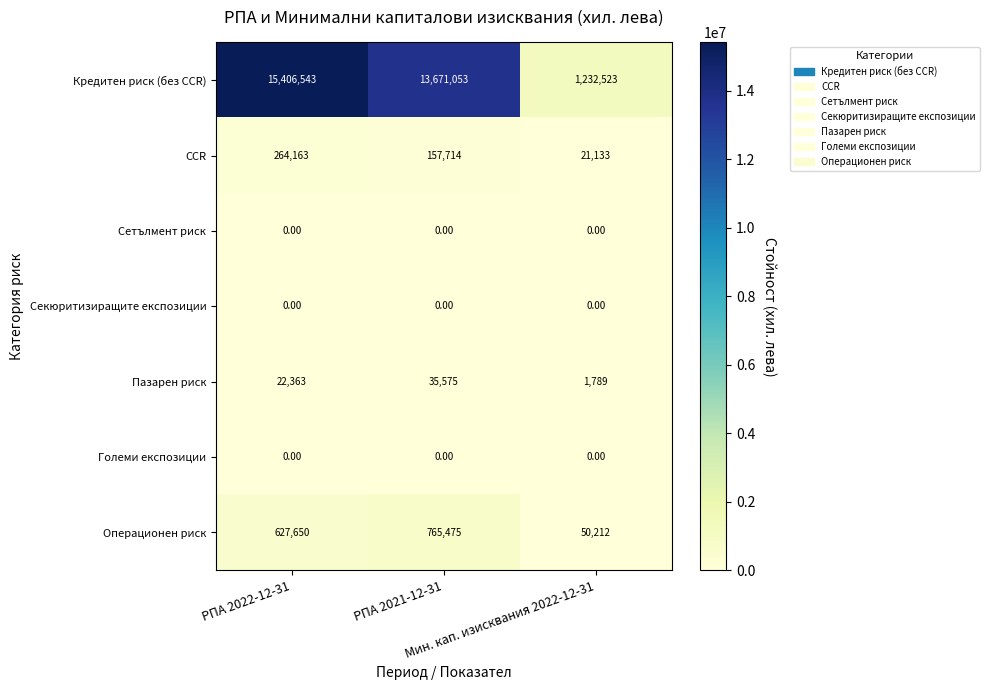

Which series has the largest range (max minus min)?

Кредитен риск (без CCR)